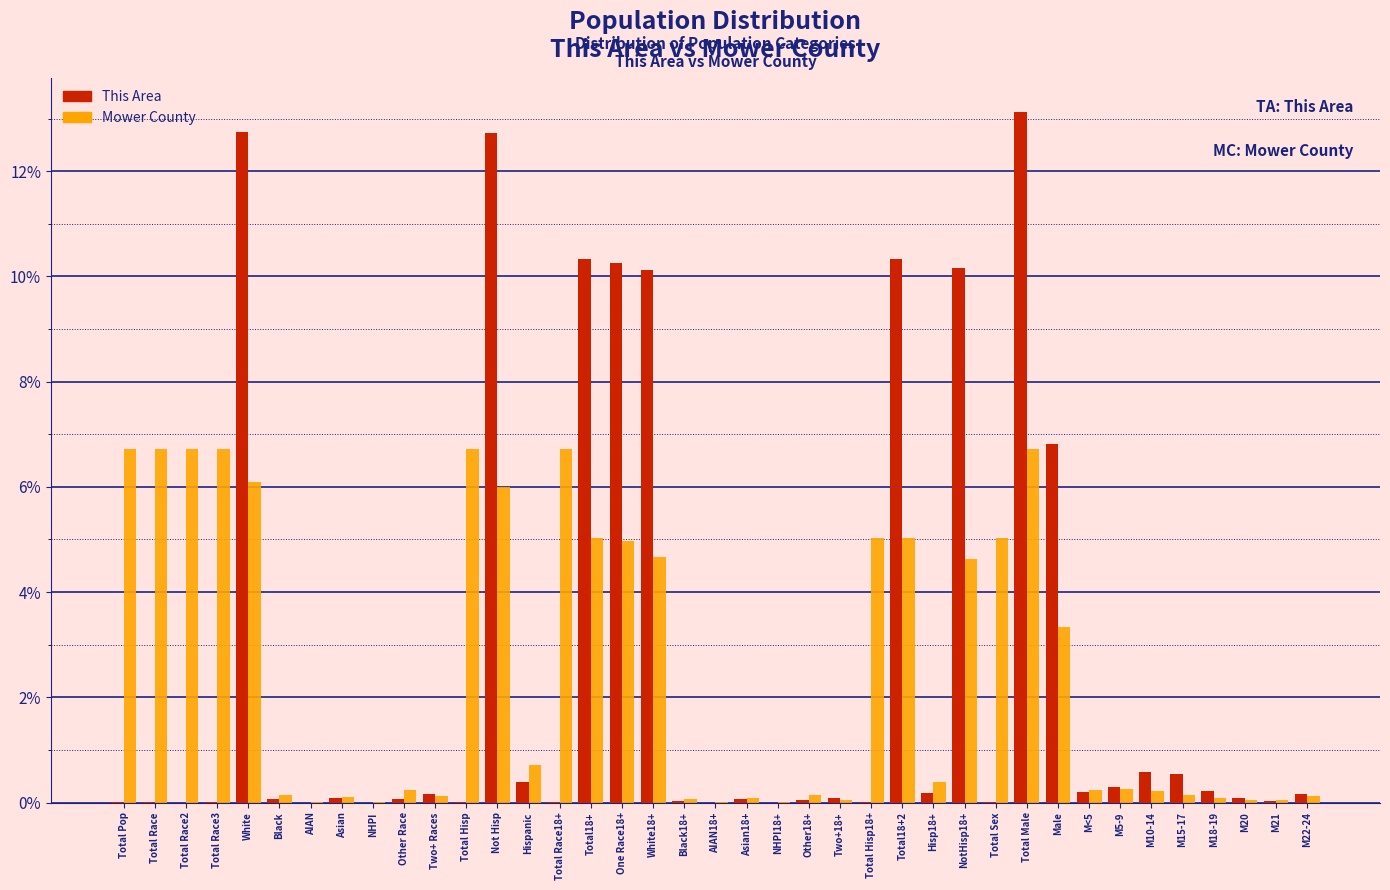

What is the greatest value displayed?

13.1